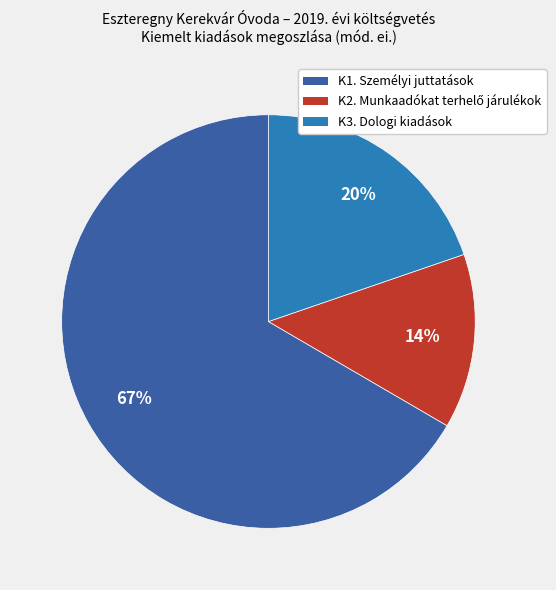

True or false: K3. Dologi kiadások accounts for 12% of the total.

False